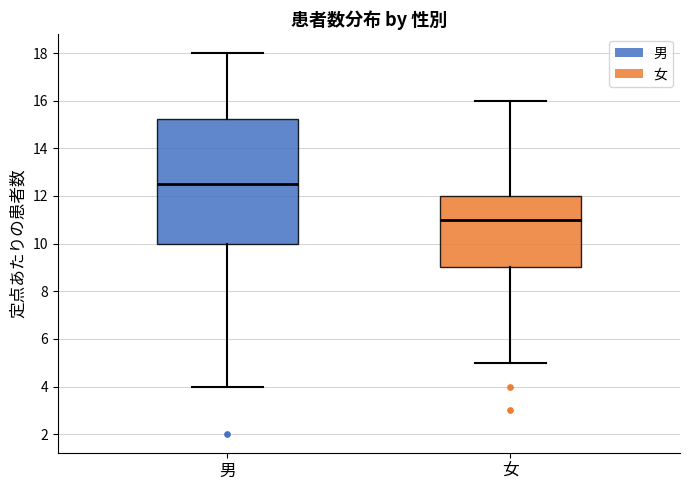

Which box is the tallest, from its lower edge to its upper edge?

男